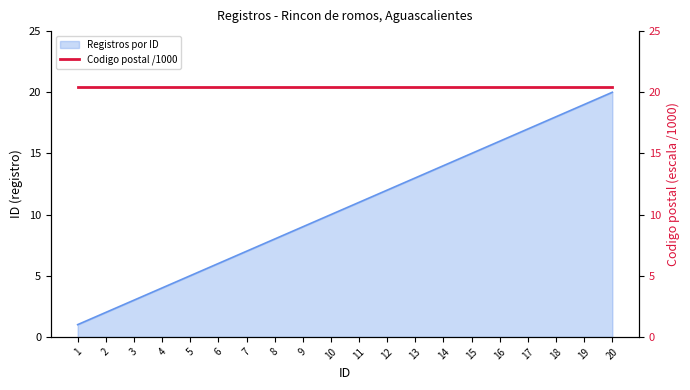

What is the maximum value shown in the chart?

20